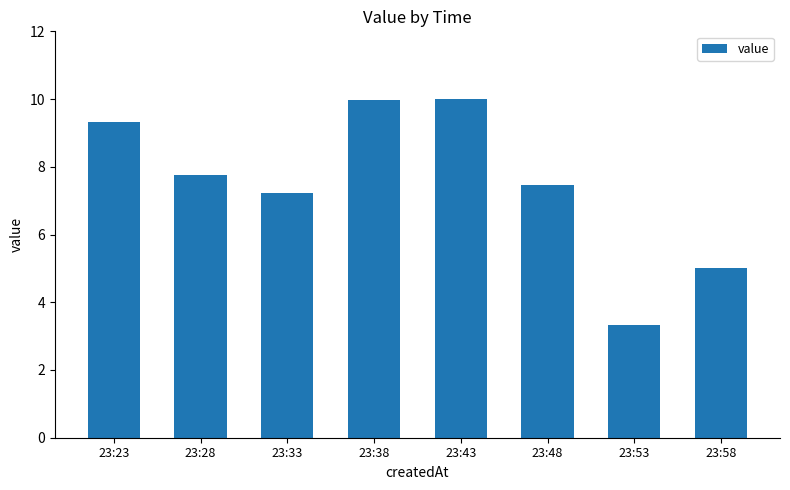

What is the greatest value displayed?

10.0